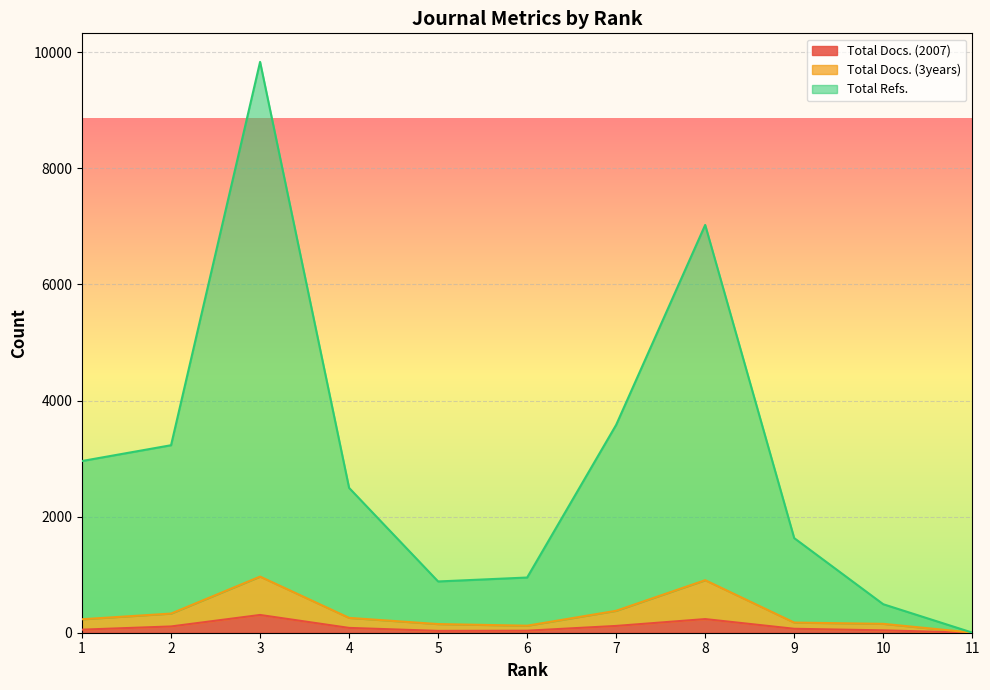

Where is the first local maximum for Total Docs. (2007)?

3